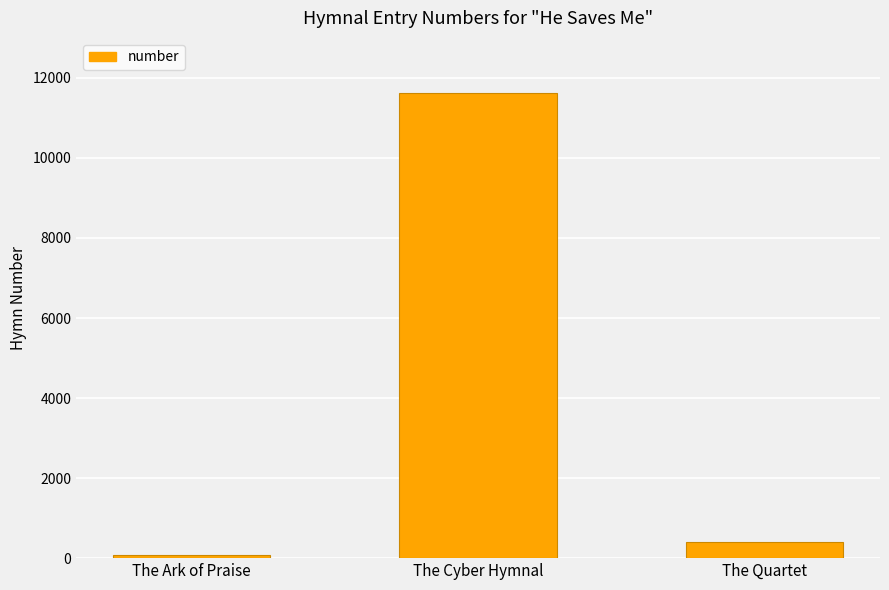

What is the minimum value shown in the chart?

75